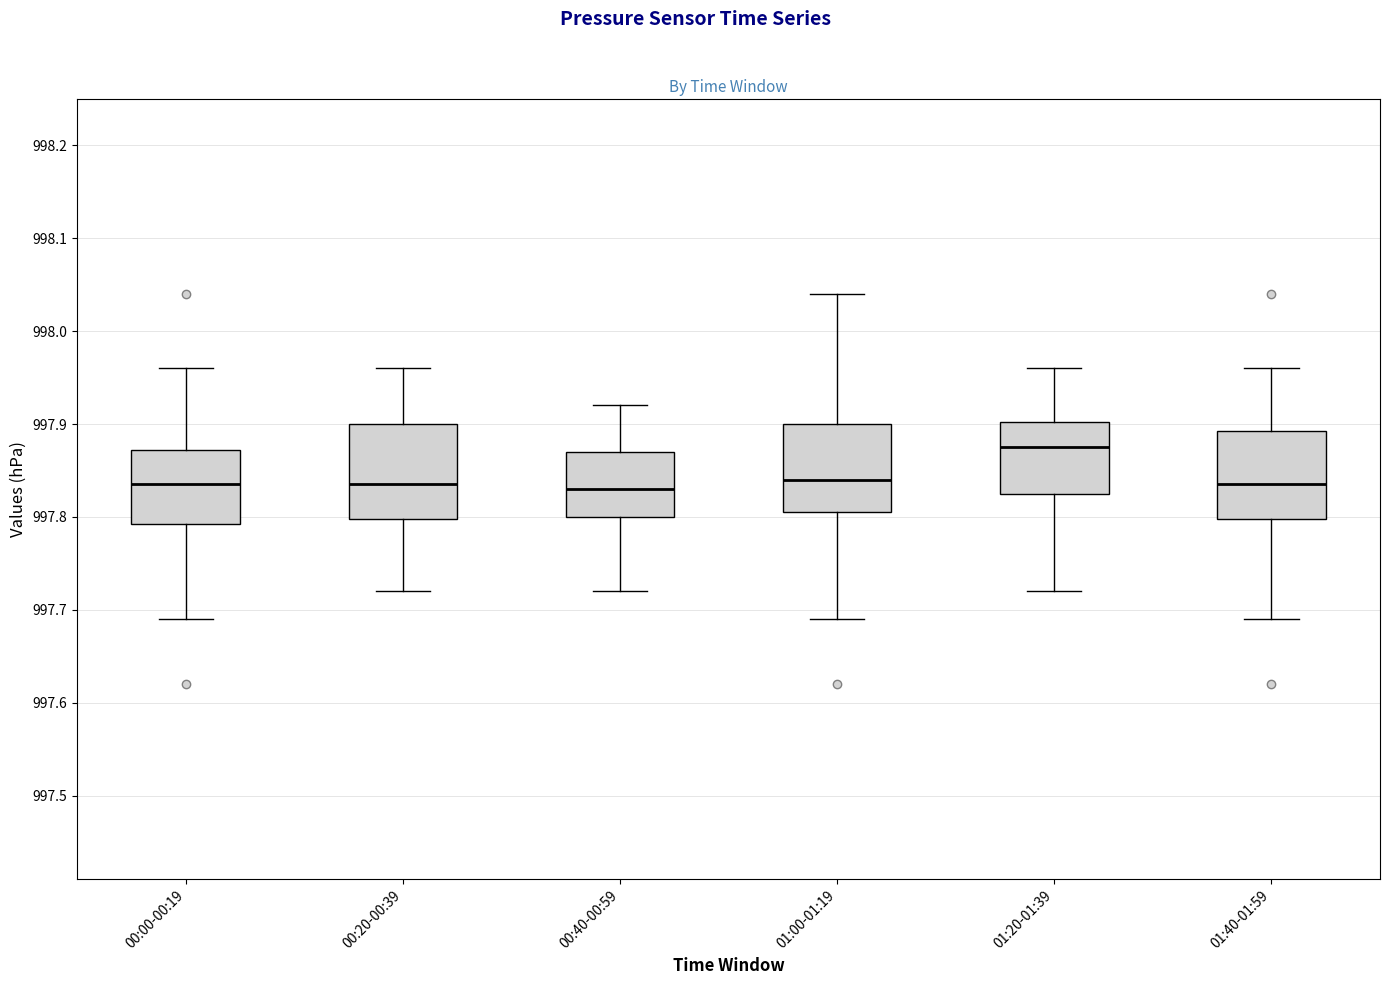

Reading left to right, read every box against the y-axis: the position of its median line, the range the box covers, and the ends of its whiskers. The values are not printed on the chart, so give them approximately, as read against the axis.

00:00-00:19: median 997.84, box 997.79 to 997.87, whiskers 997.69 to 997.96
00:20-00:39: median 997.84, box 997.80 to 997.90, whiskers 997.72 to 997.96
00:40-00:59: median 997.83, box 997.80 to 997.87, whiskers 997.72 to 997.92
01:00-01:19: median 997.84, box 997.81 to 997.90, whiskers 997.69 to 998.04
01:20-01:39: median 997.88, box 997.83 to 997.90, whiskers 997.72 to 997.96
01:40-01:59: median 997.84, box 997.80 to 997.89, whiskers 997.69 to 997.96